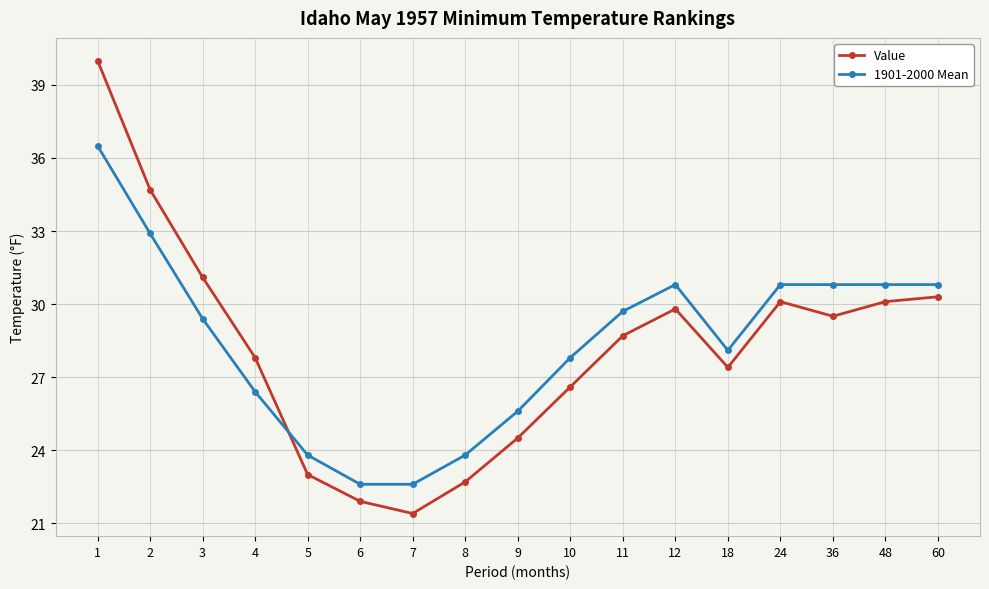

Which series has the largest range (max minus min)?

Value